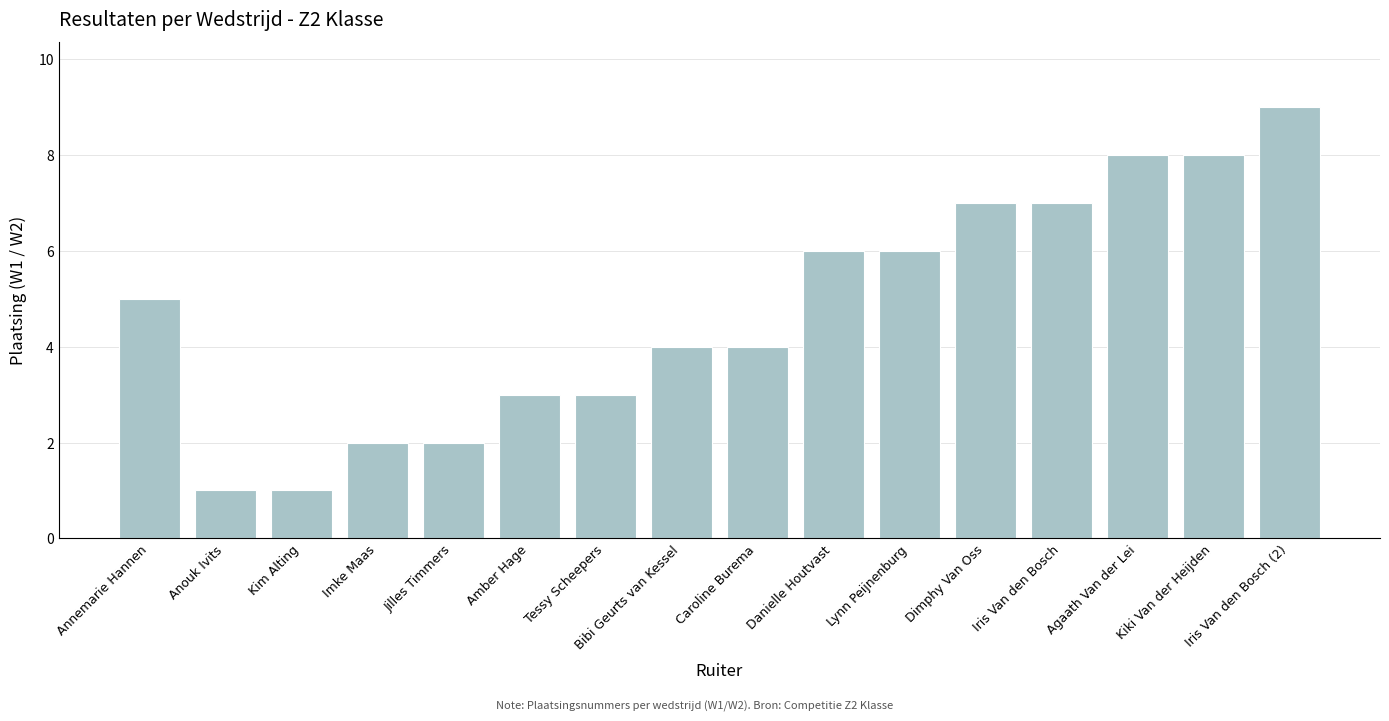

What position from the left is Dimphy Van Oss?

12